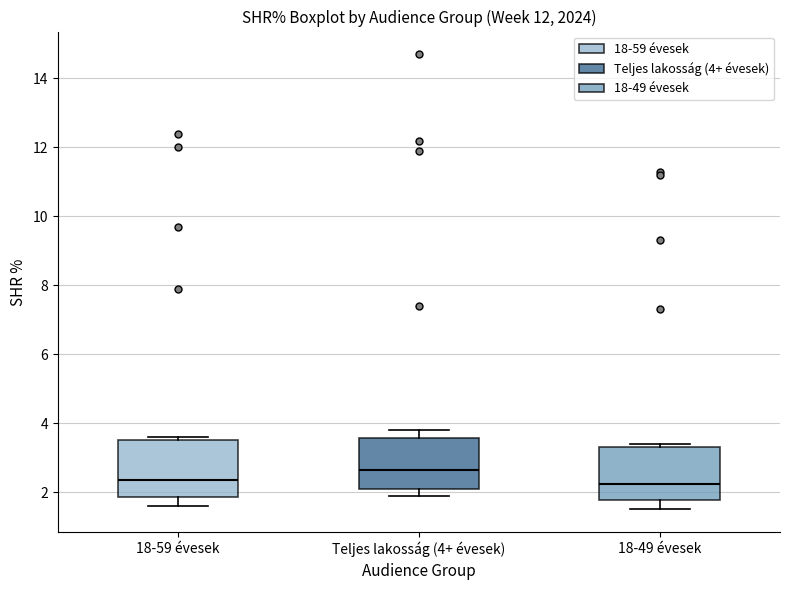

Where does the lower whisker of the box for Teljes lakosság (4+ évesek) end on the y-axis? The values are not printed on the chart, so give them approximately, as read against the axis.

2.0